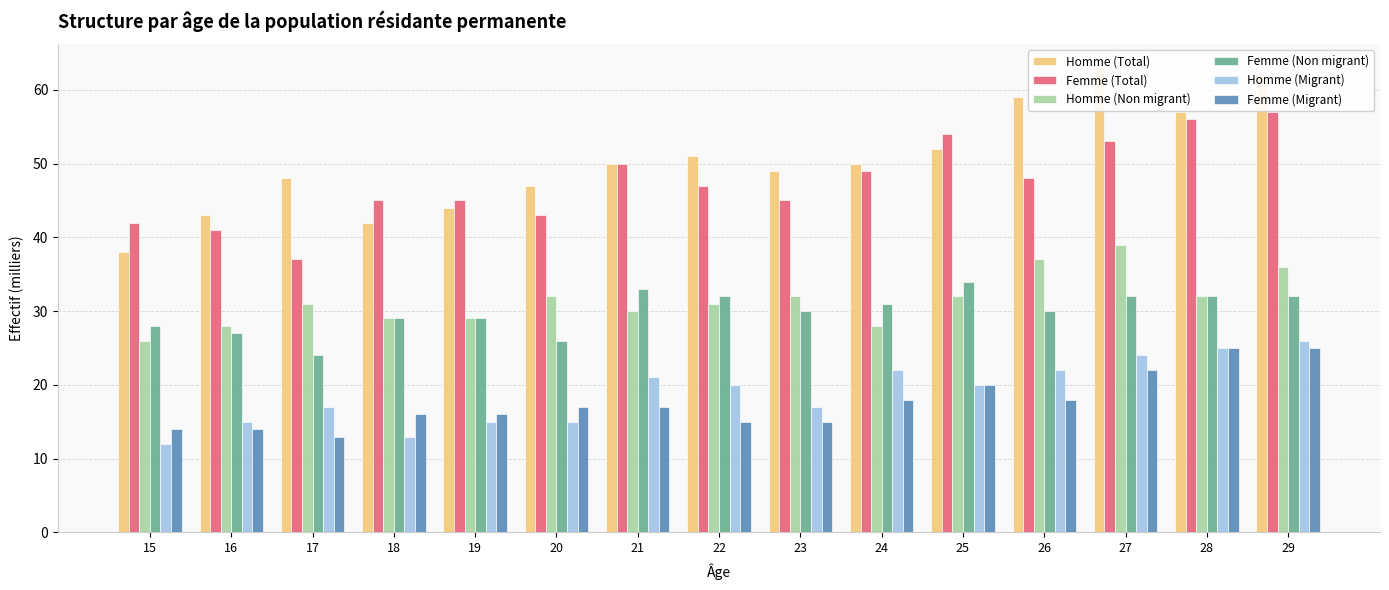

Reading left to right, what are all the values shown in this chart?

Homme (Total): 38	43	48	42	44	47	50	51	49	50	52	59	63	57	62
Femme (Total): 42	41	37	45	45	43	50	47	45	49	54	48	53	56	57
Homme (Non migrant): 26	28	31	29	29	32	30	31	32	28	32	37	39	32	36
Femme (Non migrant): 28	27	24	29	29	26	33	32	30	31	34	30	32	32	32
Homme (Migrant): 12	15	17	13	15	15	21	20	17	22	20	22	24	25	26
Femme (Migrant): 14	14	13	16	16	17	17	15	15	18	20	18	22	25	25